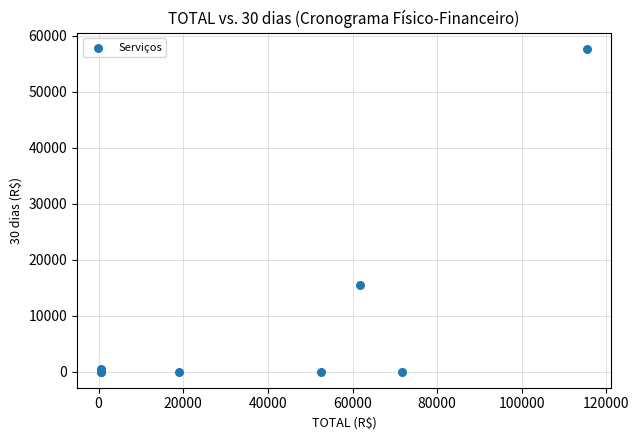

What Y value in the scatter plot is closest to 28843?

15463.1